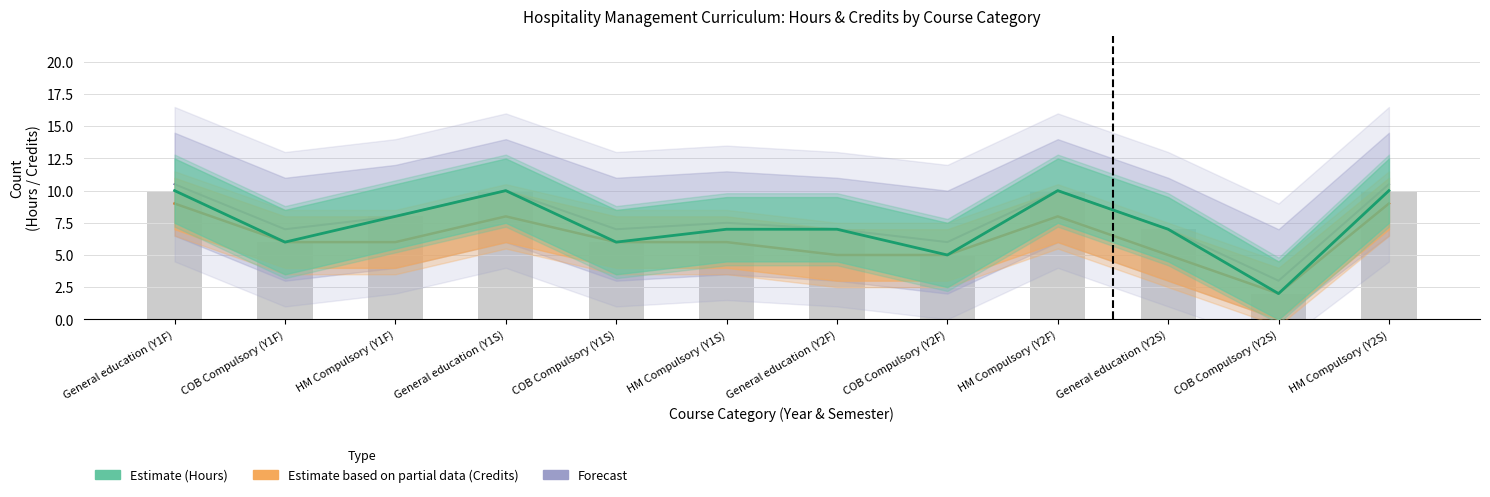

Which series has the widest spread of values?

Estimate